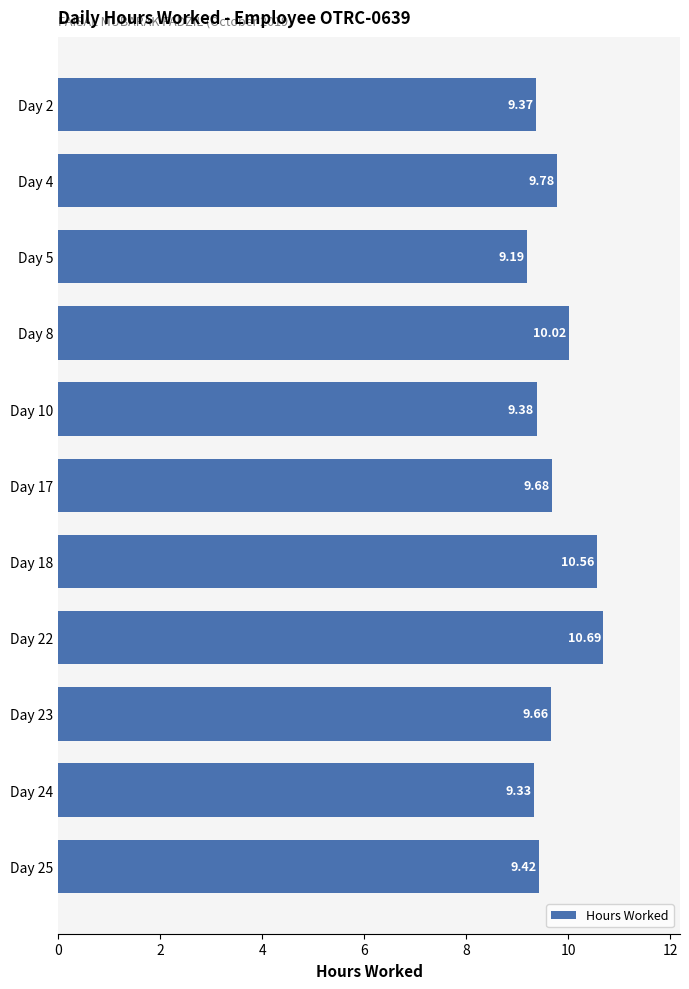

What is the change in value from Day 8 to Day 24?

-0.7